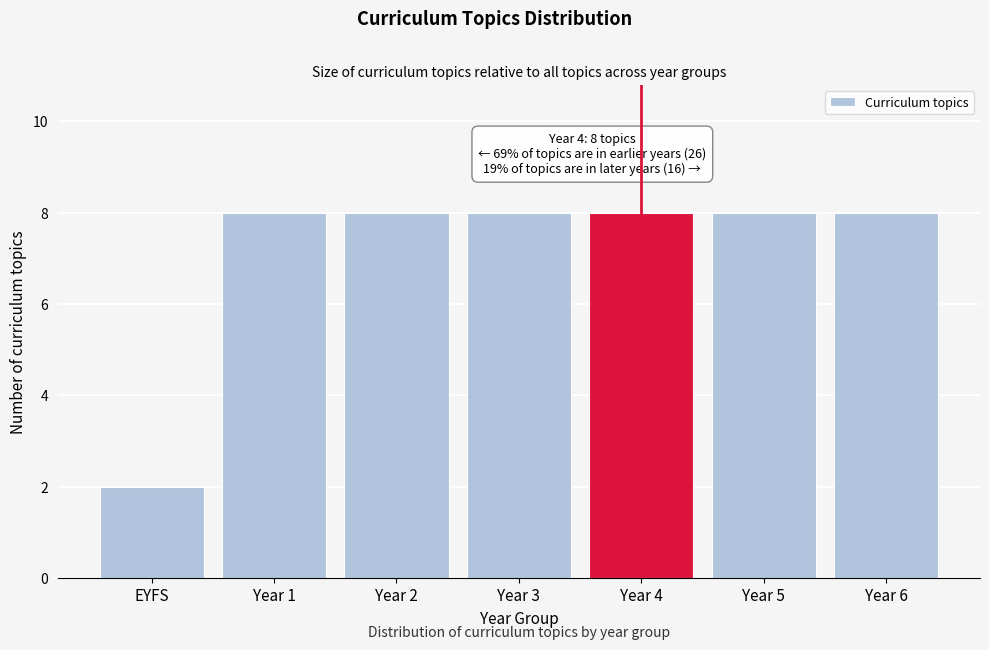

Reading right to left, extract all data points from this chart.

Year 6=8	Year 5=8	Year 4=8	Year 3=8	Year 2=8	Year 1=8	EYFS=2